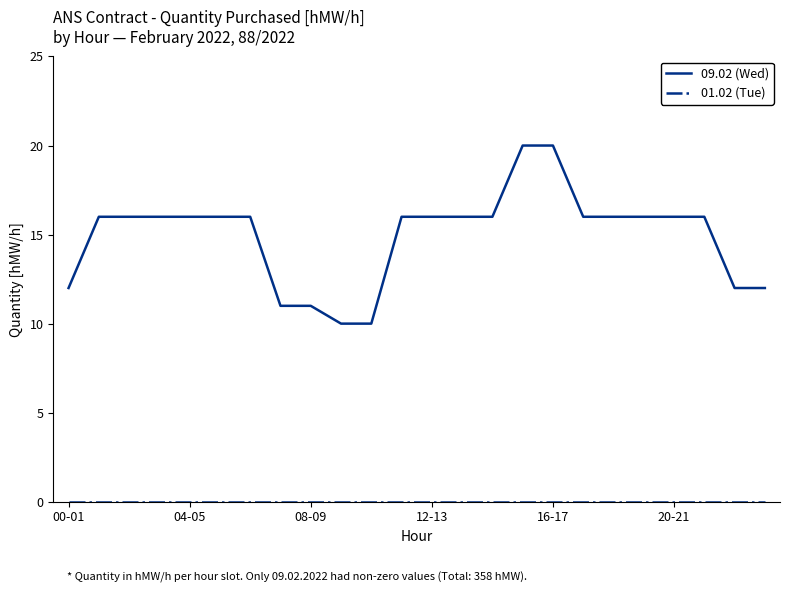

Which series has the largest range (max minus min)?

09.02 (Wed)